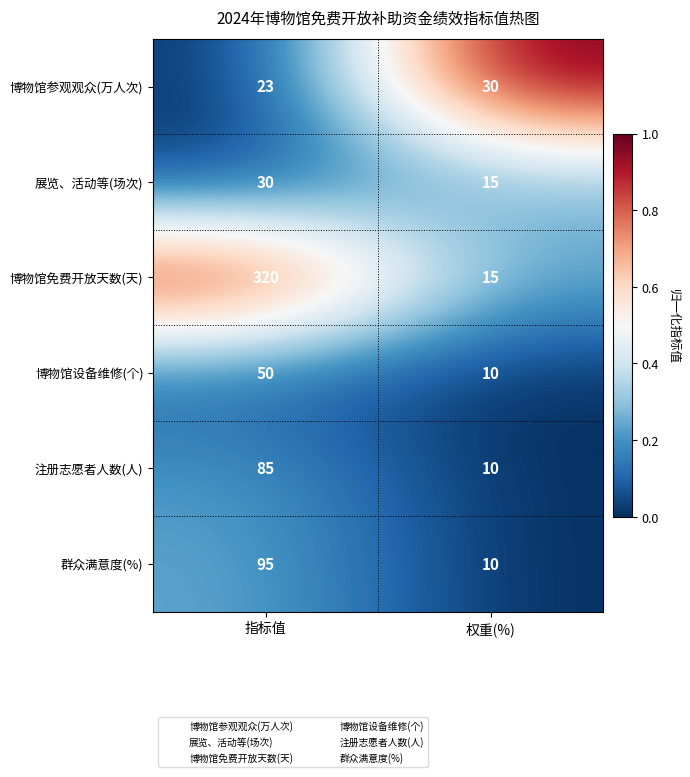

What is the sum of the 博物馆免费开放天数(天) values at 指标值 and 权重(%)?

335